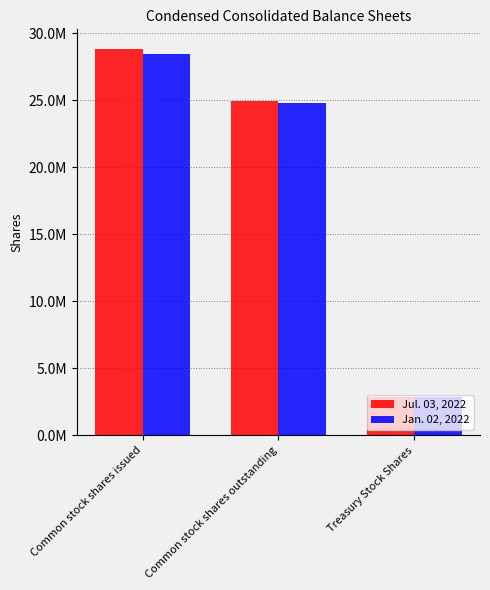

Are the bars grouped side by side (vs. stacked)?

Yes